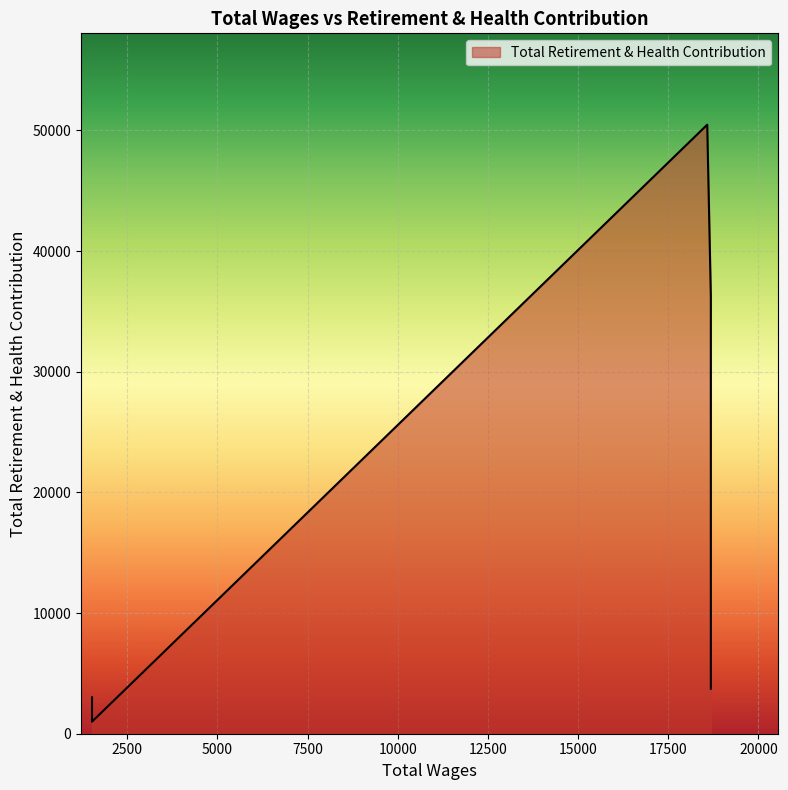

Count the number of categories in the chart.

12